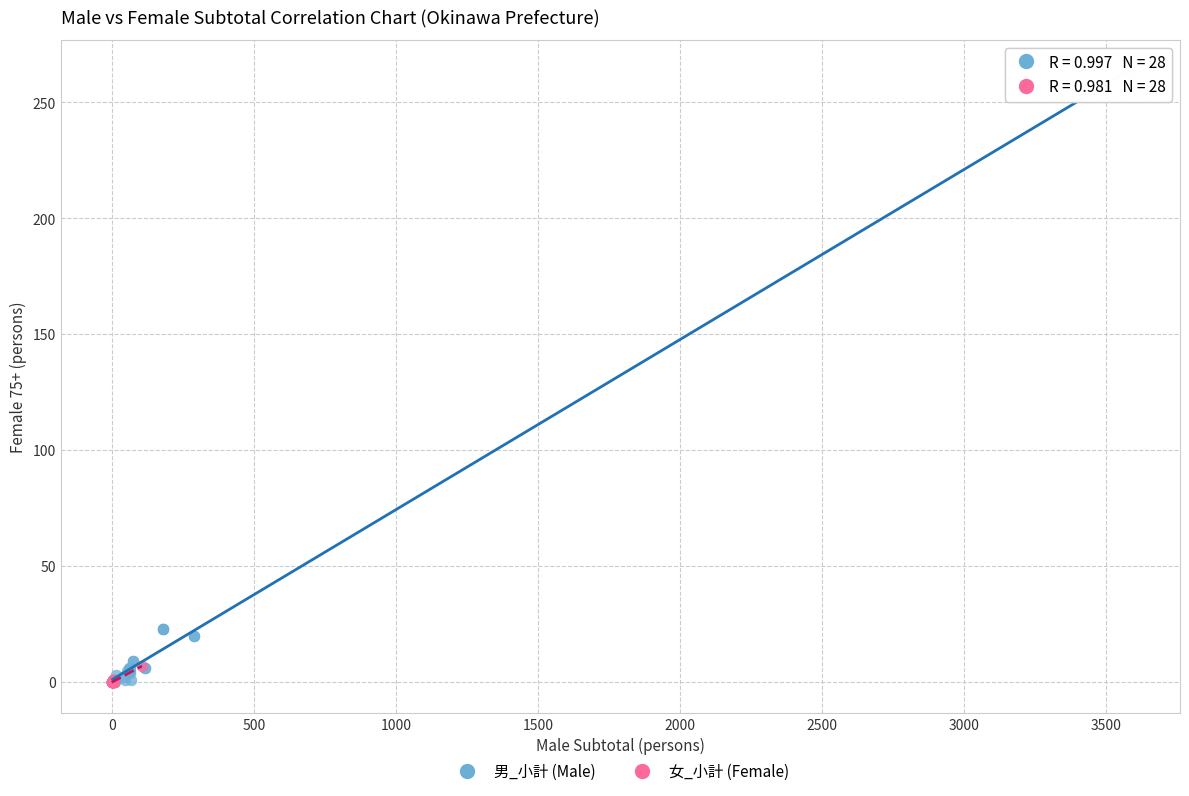

What are all the series names shown in the legend?

男_小計 (Male), 女_小計 (Female)